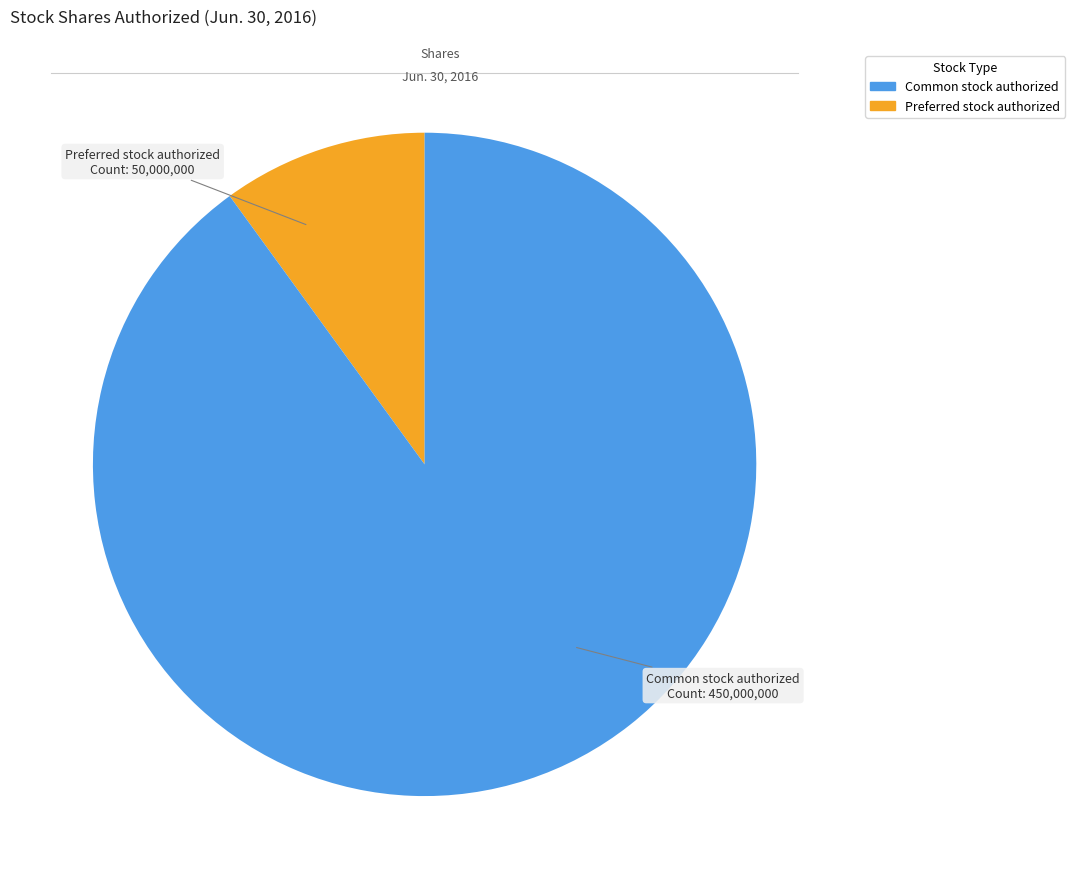

Combined, do Preferred stock authorized and Common stock authorized account for over 50%?

Yes